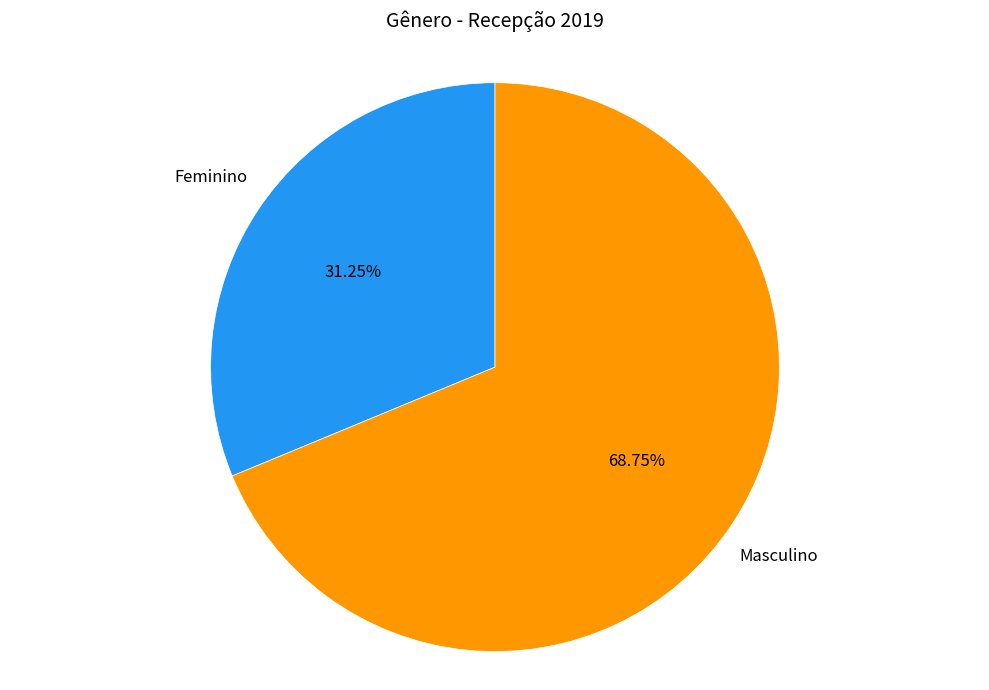

Which has a higher value, Feminino or Masculino?

Masculino